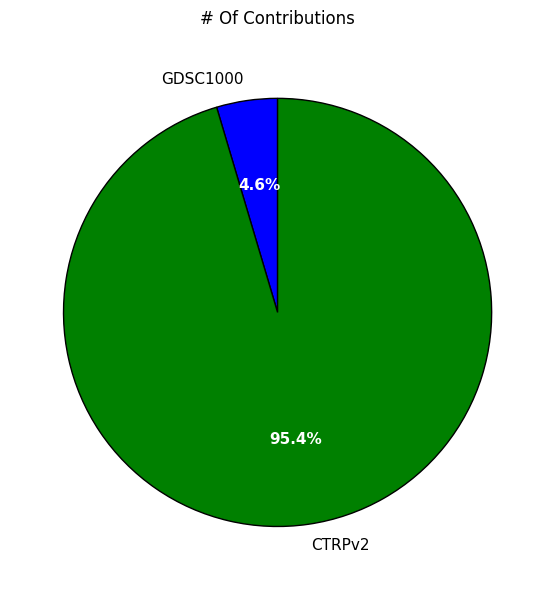

Which category has the smallest portion of the pie?

GDSC1000